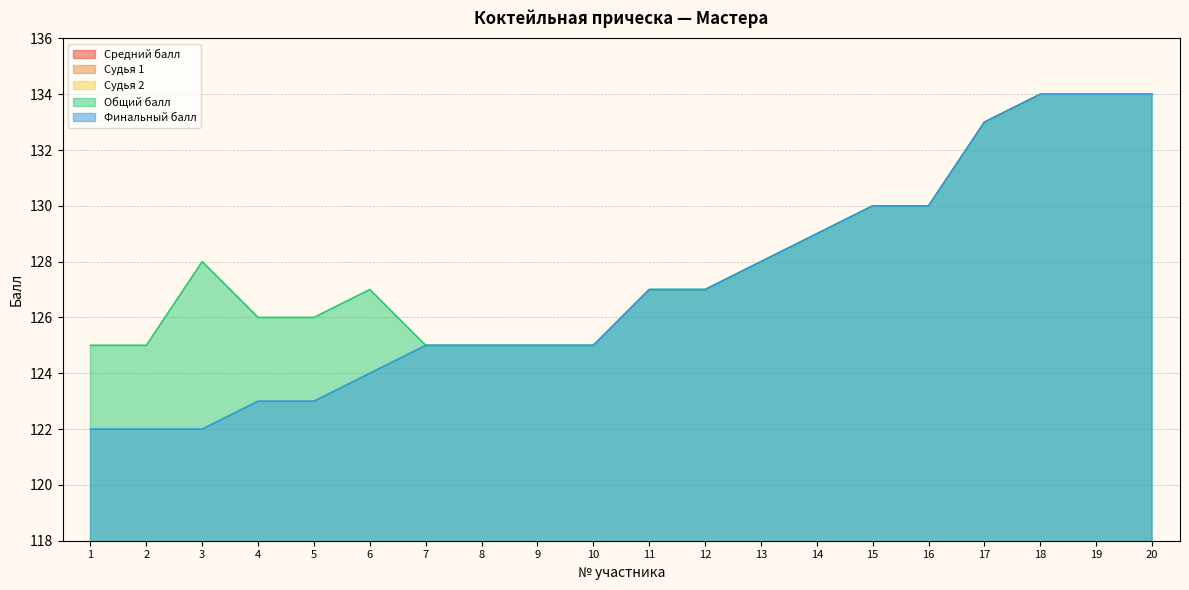

What is the difference between the second highest and minimum values in the Средний балл series?

1.8